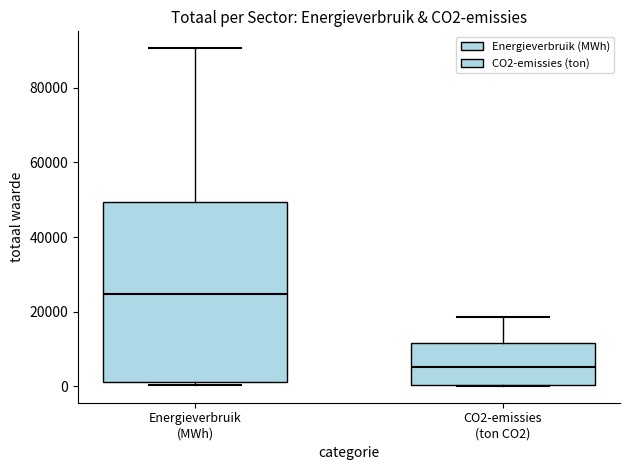

Which box is the tallest, from its lower edge to its upper edge?

Energieverbruik (MWh)